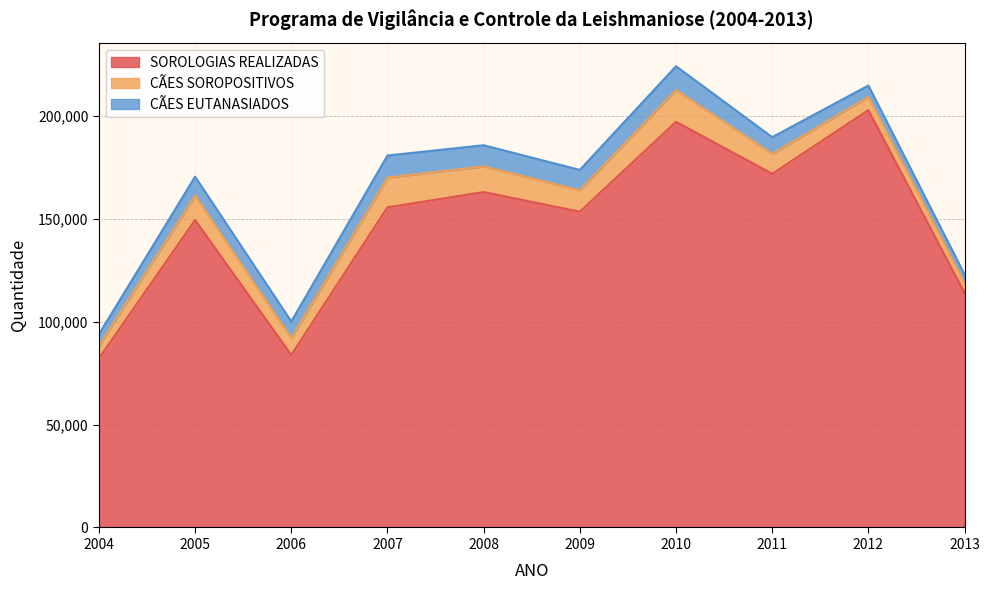

In CÃES EUTANASIADOS, how many points are higher than both neighbors (excluding endpoints)?

3